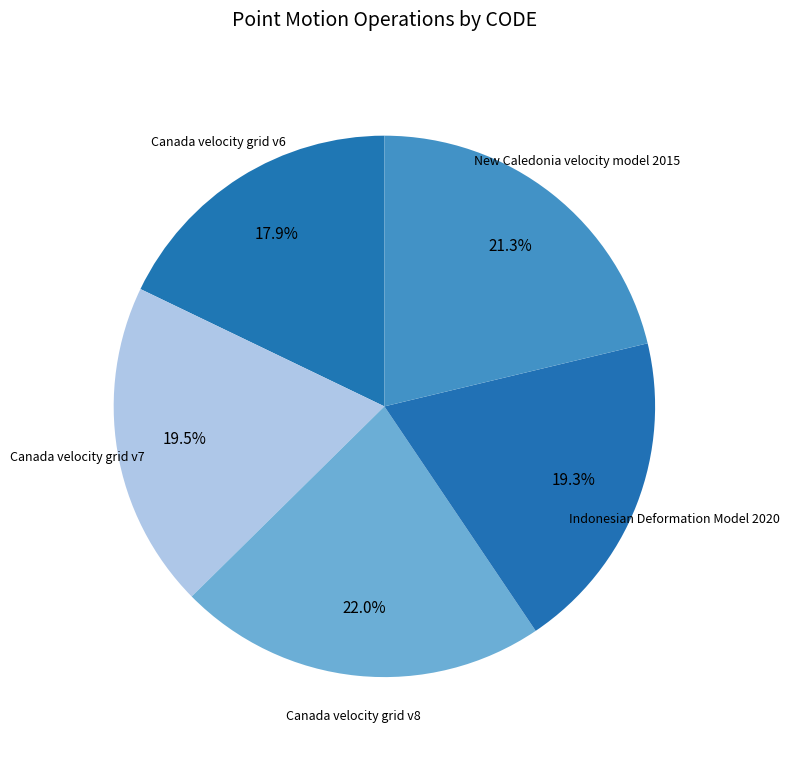

Do New Caledonia velocity model 2015 and Canada velocity grid v7 together represent more than half of the pie?

No